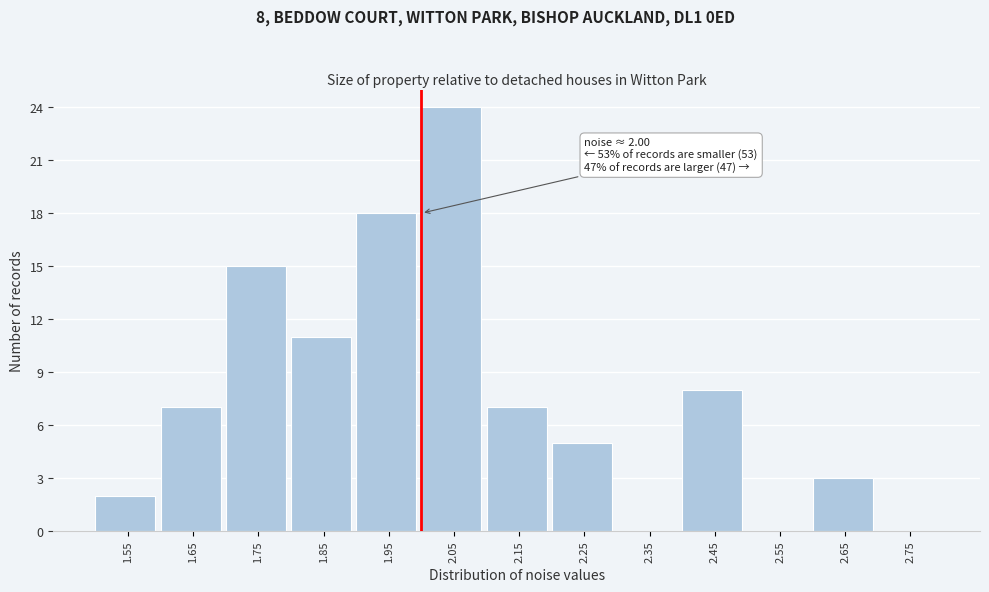

Over which range of the x-axis is the bar tallest?

2.0 to 2.1